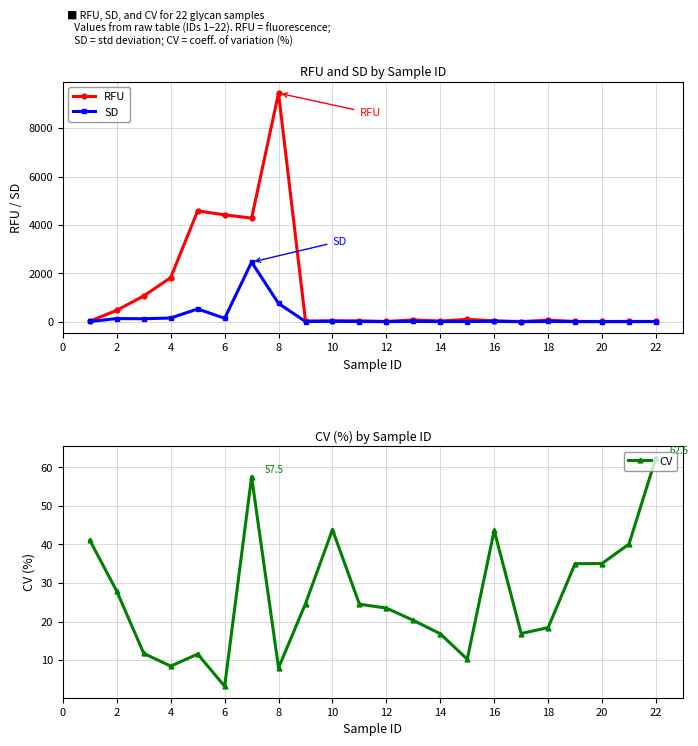

Which series has the largest range (max minus min)?

RFU